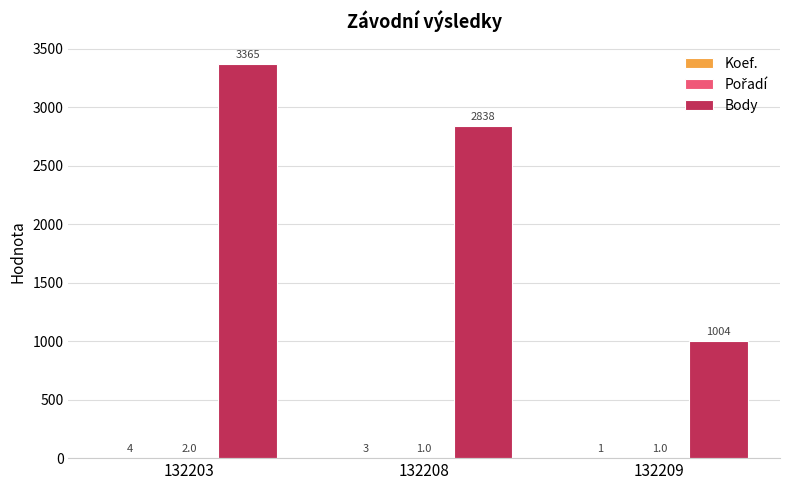

What is the highest value of the Body series?

3365